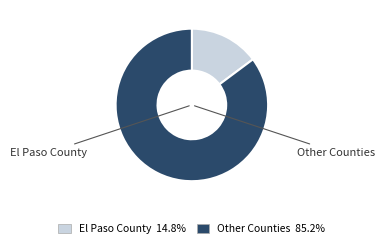

Combined, do Other Counties and El Paso County account for over 50%?

Yes